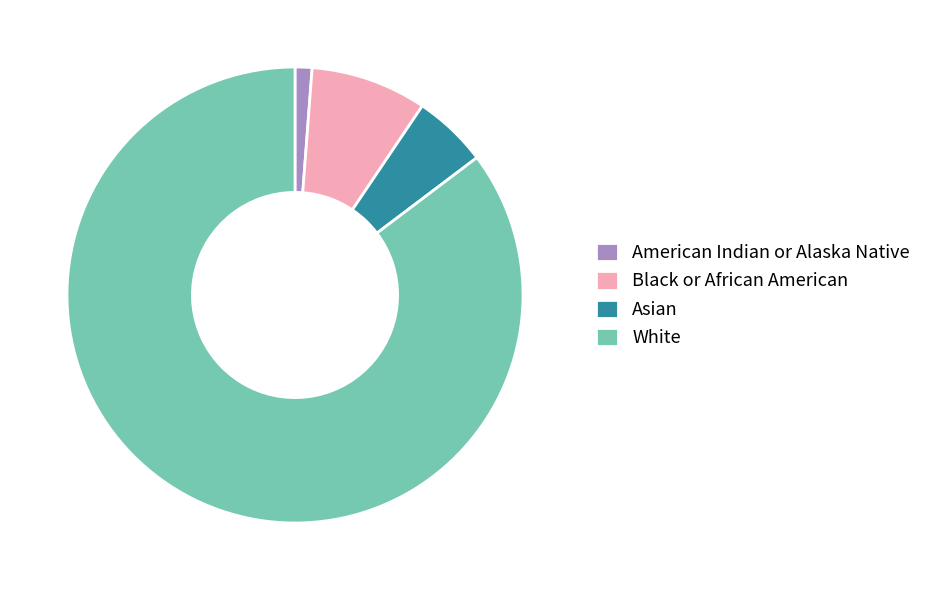

Is Asian the majority of the pie?

No